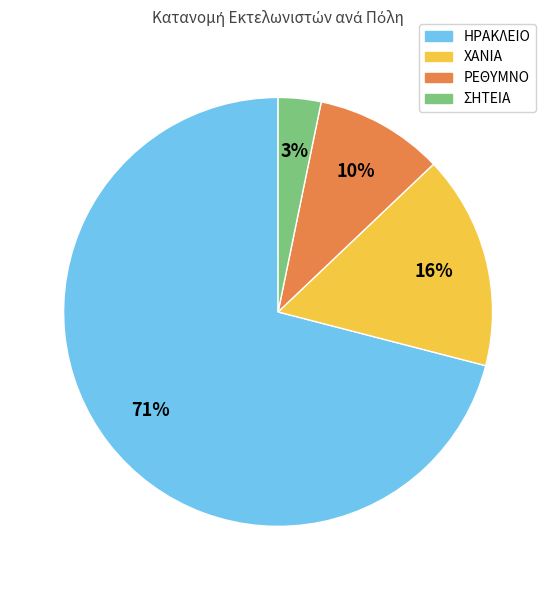

To the nearest percent, what percentage of the pie is ΧΑΝΙΑ?

16%